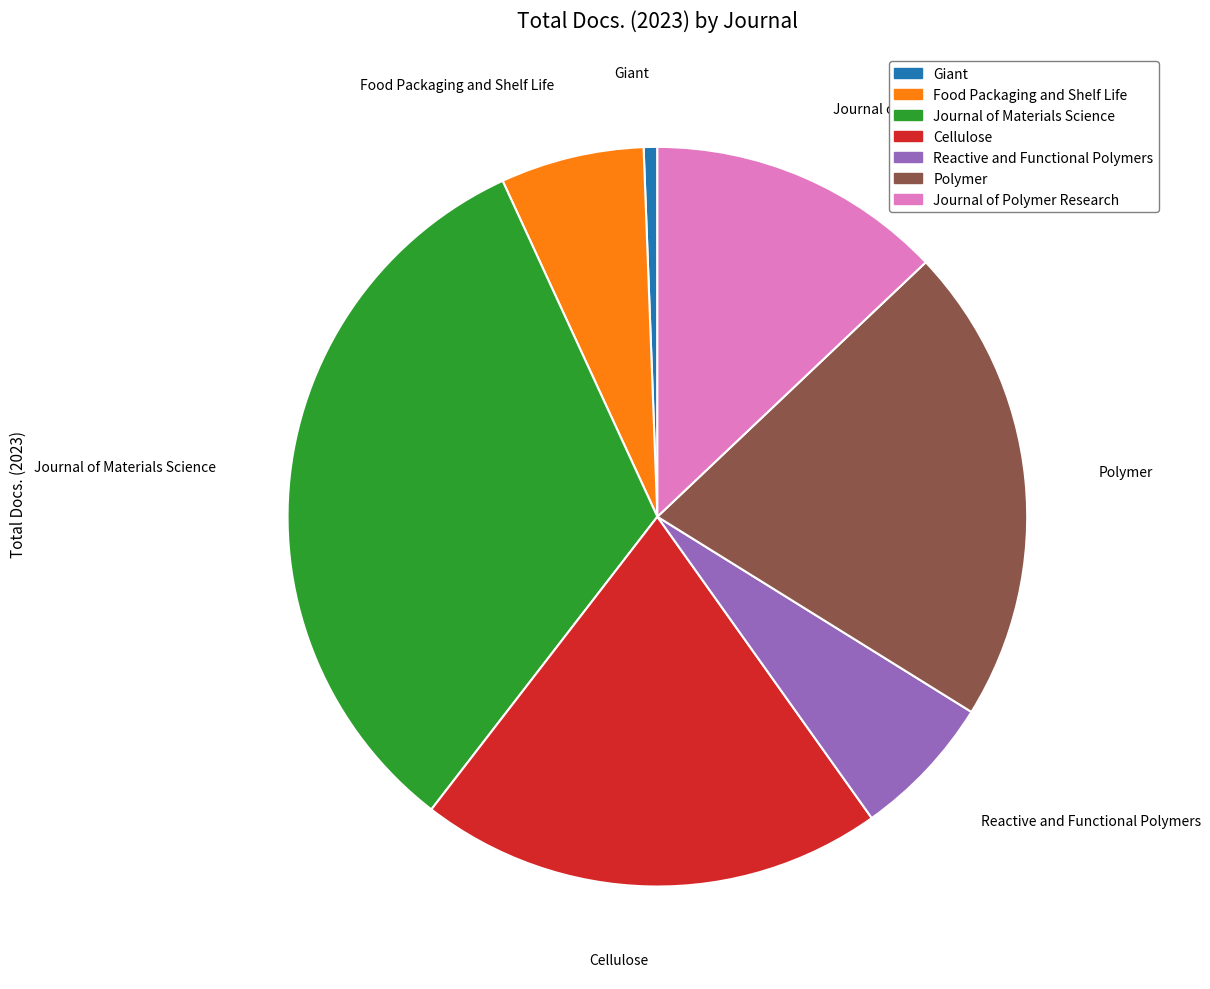

Count the number of slices in the pie.

7